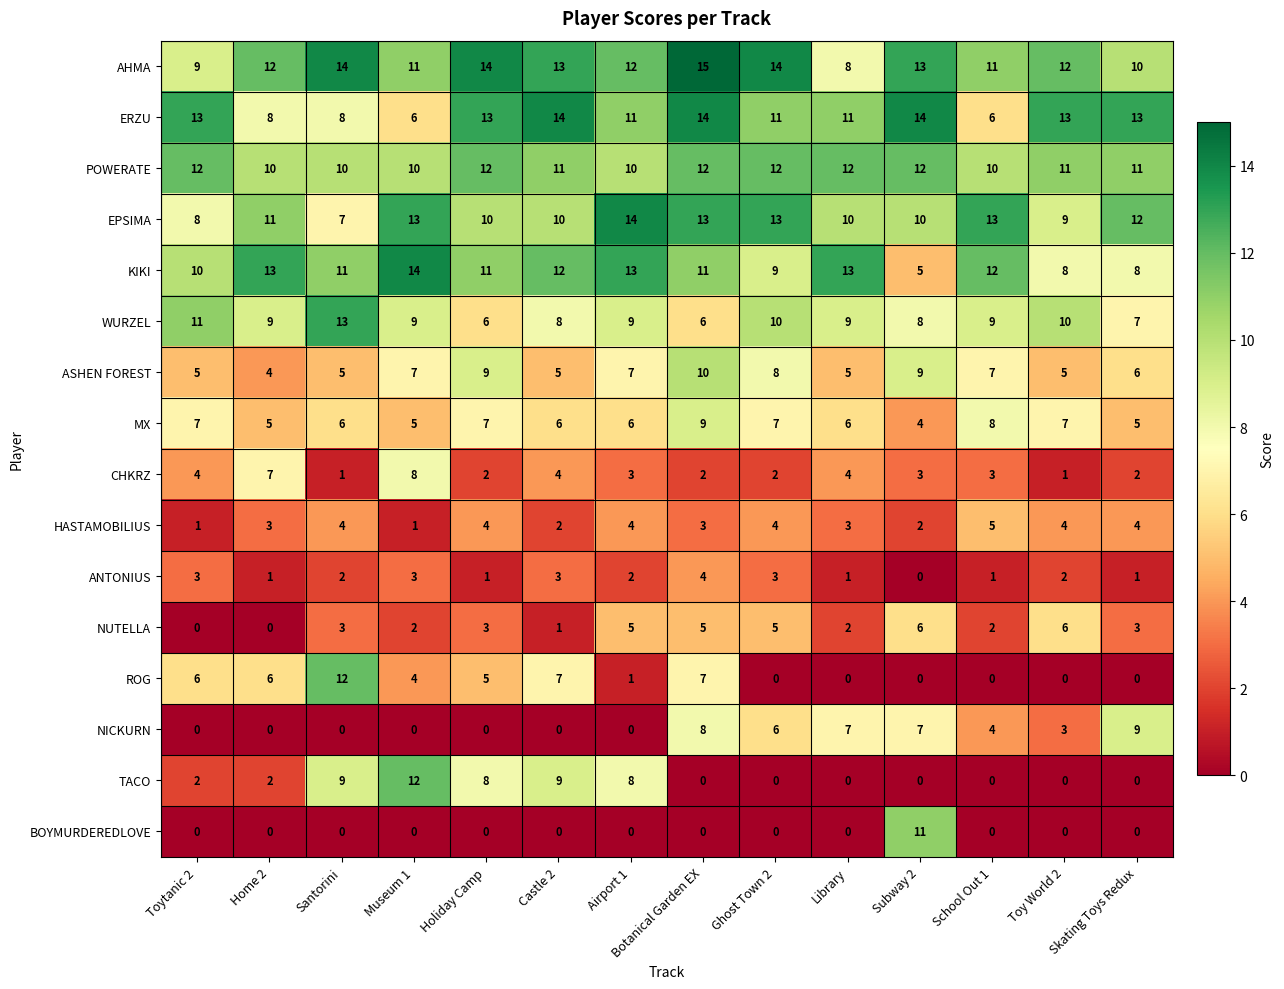

What is the approximate value of ASHEN FOREST at Airport 1?

7